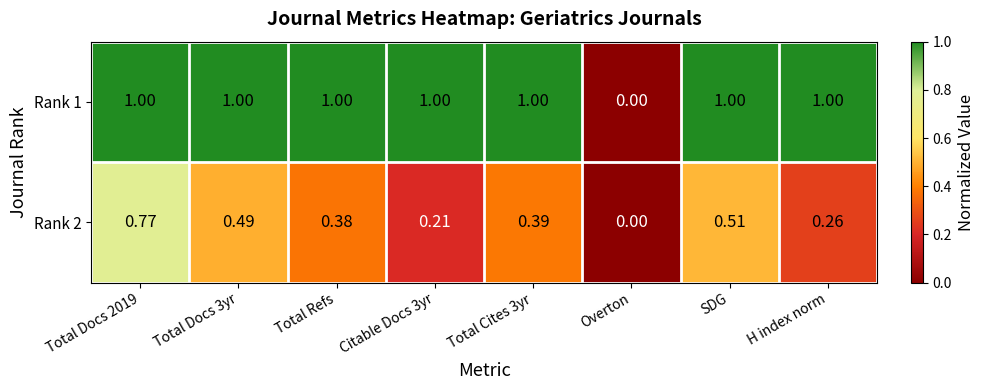

At which label is Rank 2 closest to 0?

Overton